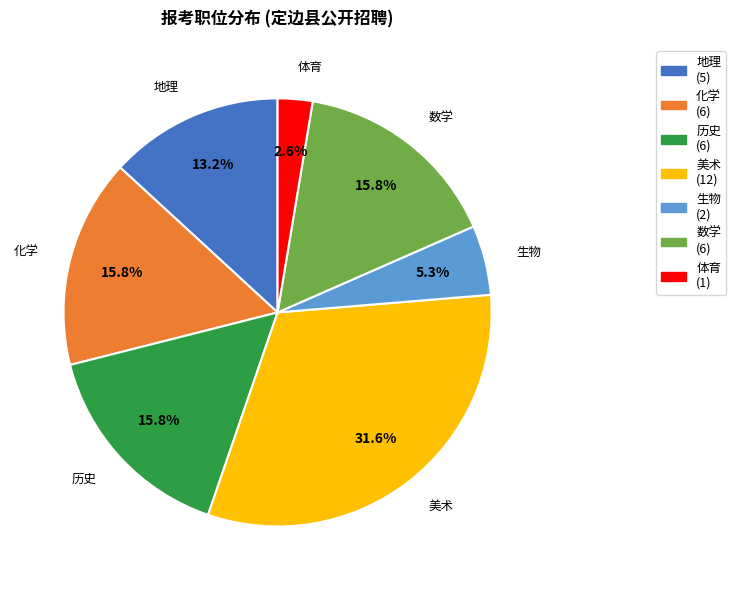

How many slices are in this pie chart?

7